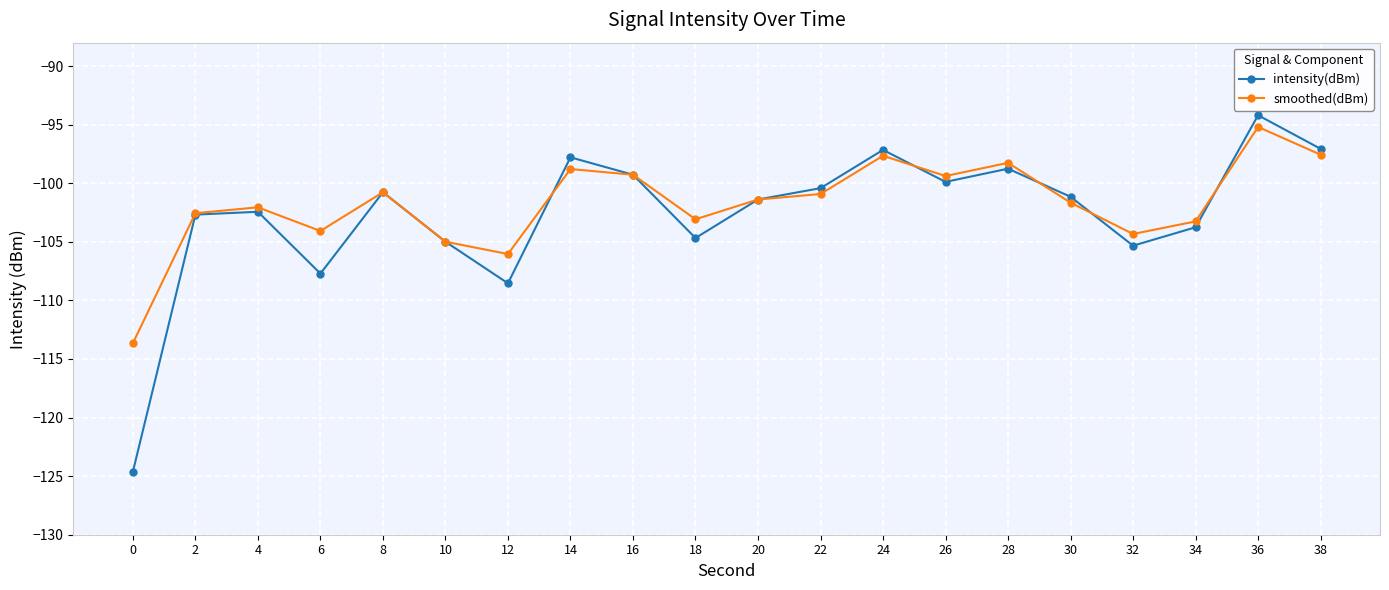

Which series ends up on top after the final intersection of intensity(dBm) and smoothed(dBm)?

intensity(dBm)